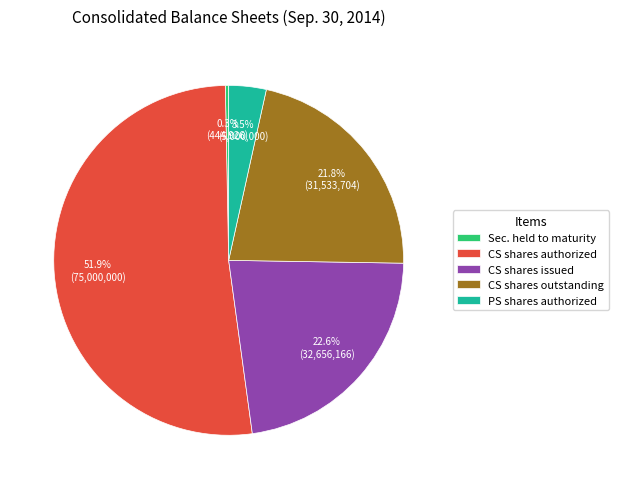

What is the total percentage of PS shares authorized and Sec. held to maturity?

3.8%